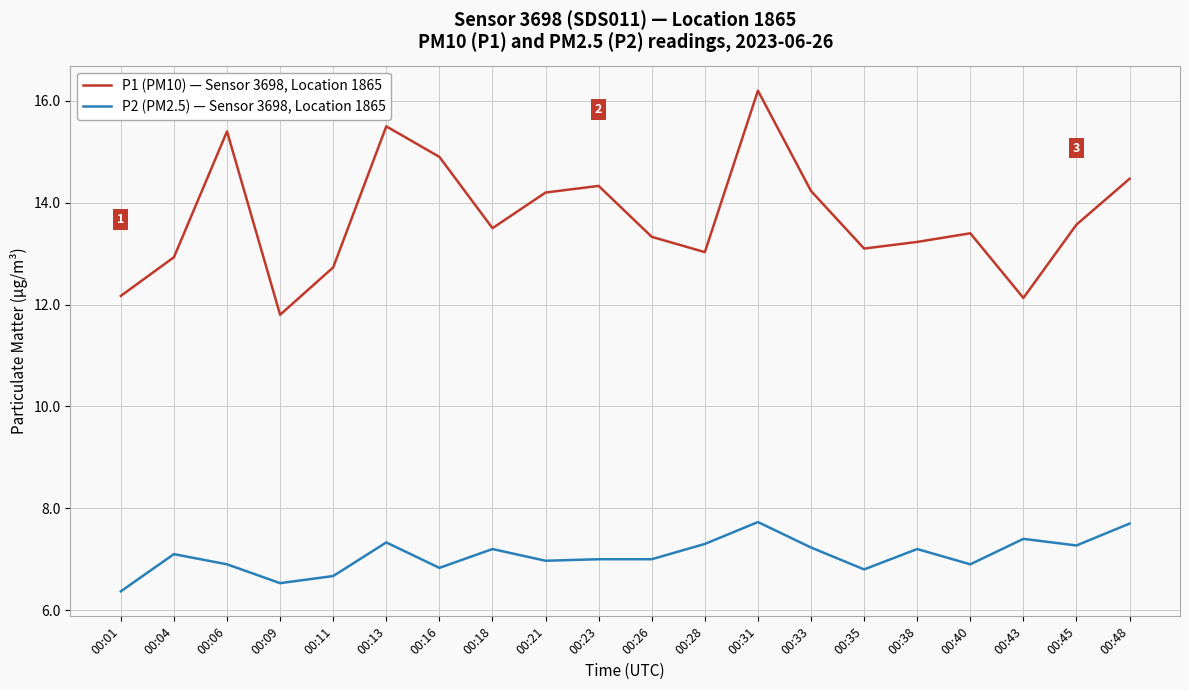

At which label does P2 (PM2.5) — Sensor 3698, Location 1865 first exceed 7?

00:04